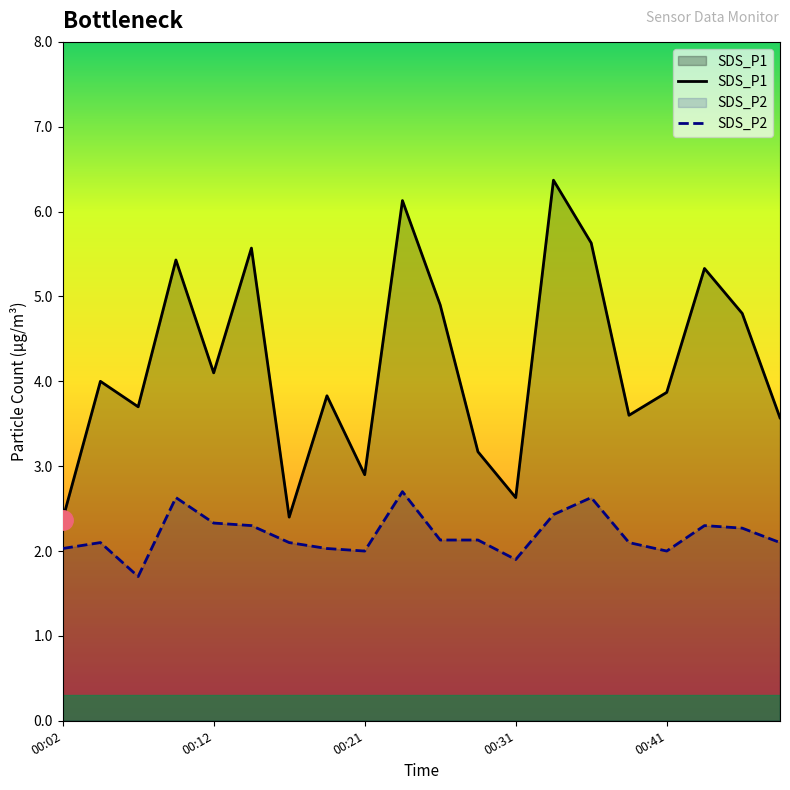

How many interior local peaks does the SDS_P1 series have?

7